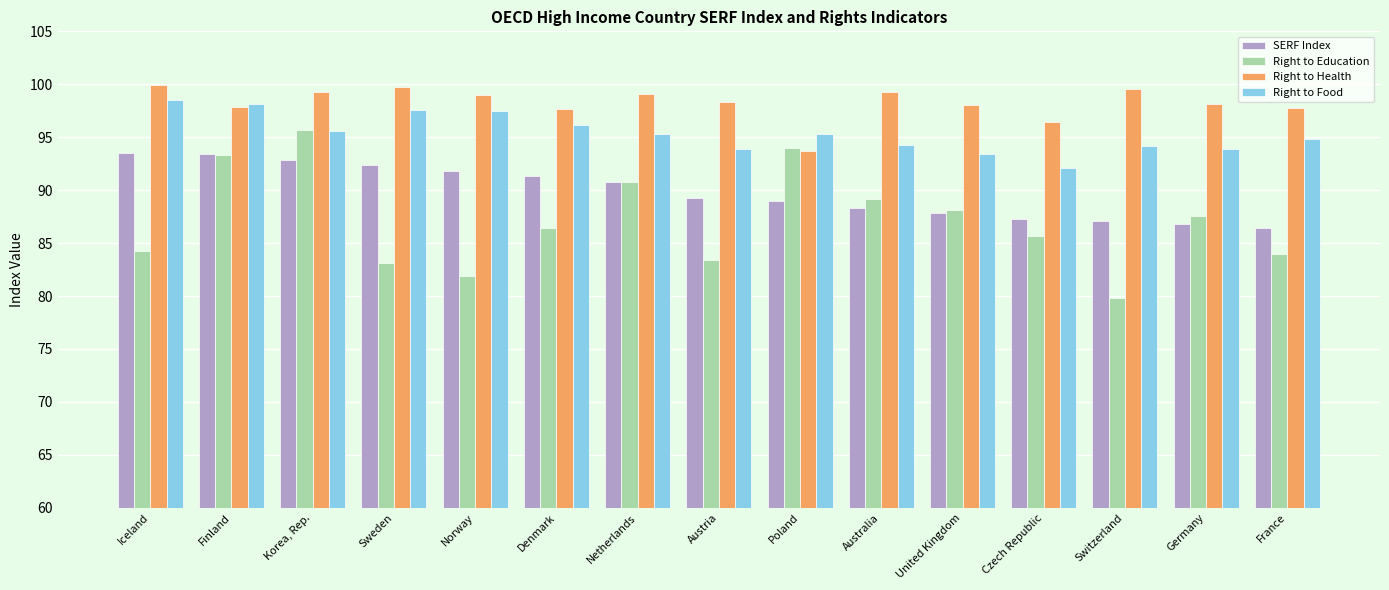

Is the value of SERF Index at Germany greater than the value of Right to Education at Sweden?

Yes